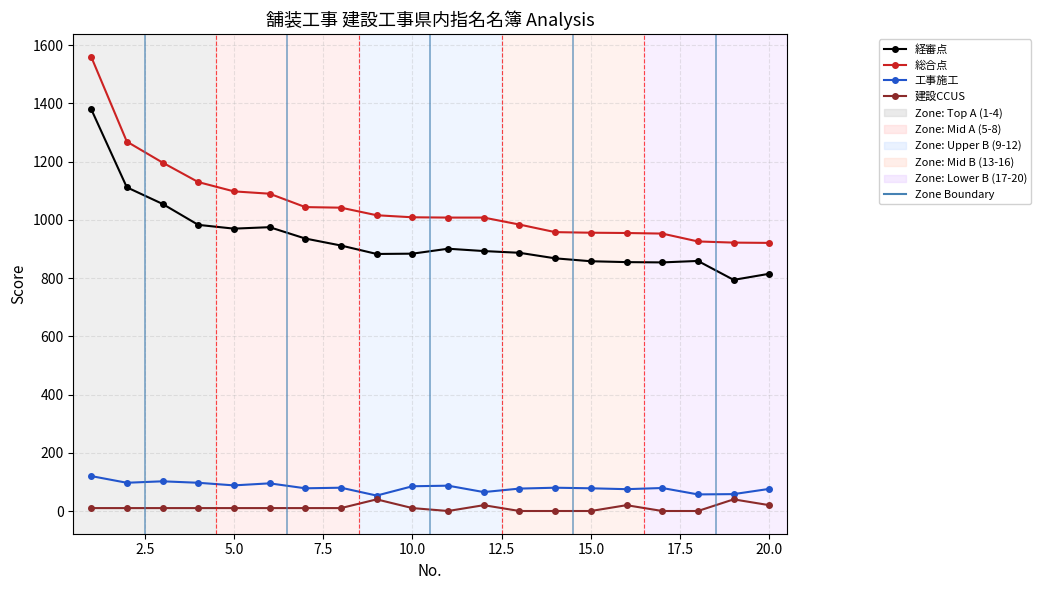

Which series has the widest spread of values?

総合点